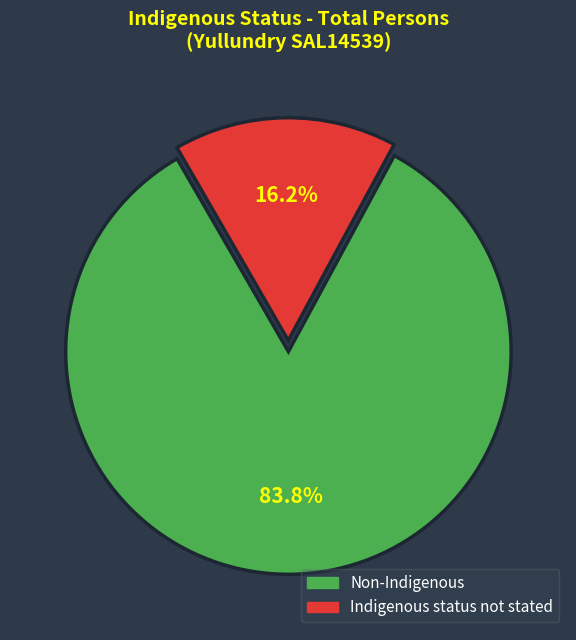

Rank the categories by value from lowest to highest.

Indigenous status not stated, Non-Indigenous